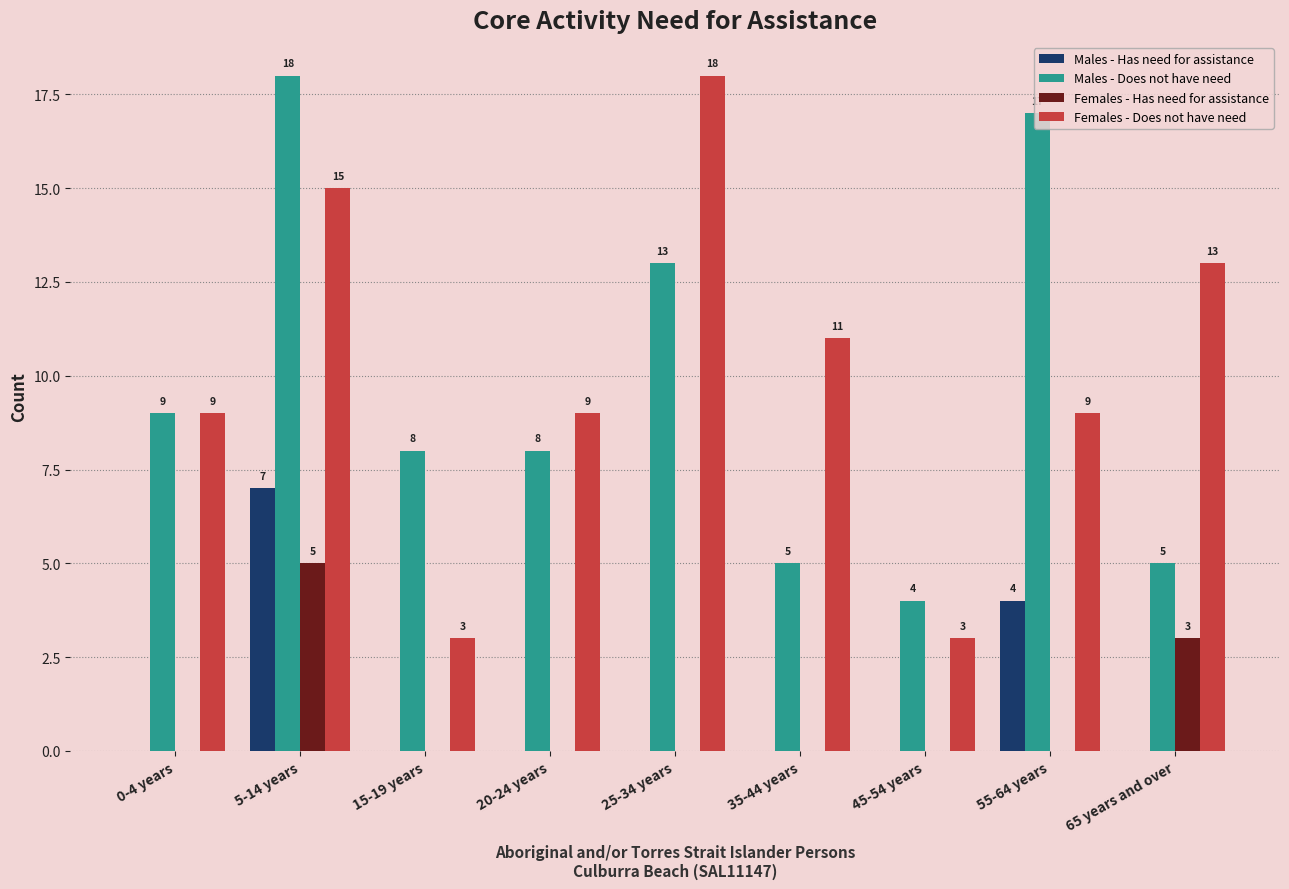

Reading left to right, transcribe all the data shown in this chart.

Males - Has need for assistance: 0-4 years=0	5-14 years=7	15-19 years=0	20-24 years=0	25-34 years=0	35-44 years=0	45-54 years=0	55-64 years=4	65 years and over=0
Males - Does not have need: 0-4 years=9	5-14 years=18	15-19 years=8	20-24 years=8	25-34 years=13	35-44 years=5	45-54 years=4	55-64 years=17	65 years and over=5
Females - Has need for assistance: 0-4 years=0	5-14 years=5	15-19 years=0	20-24 years=0	25-34 years=0	35-44 years=0	45-54 years=0	55-64 years=0	65 years and over=3
Females - Does not have need: 0-4 years=9	5-14 years=15	15-19 years=3	20-24 years=9	25-34 years=18	35-44 years=11	45-54 years=3	55-64 years=9	65 years and over=13